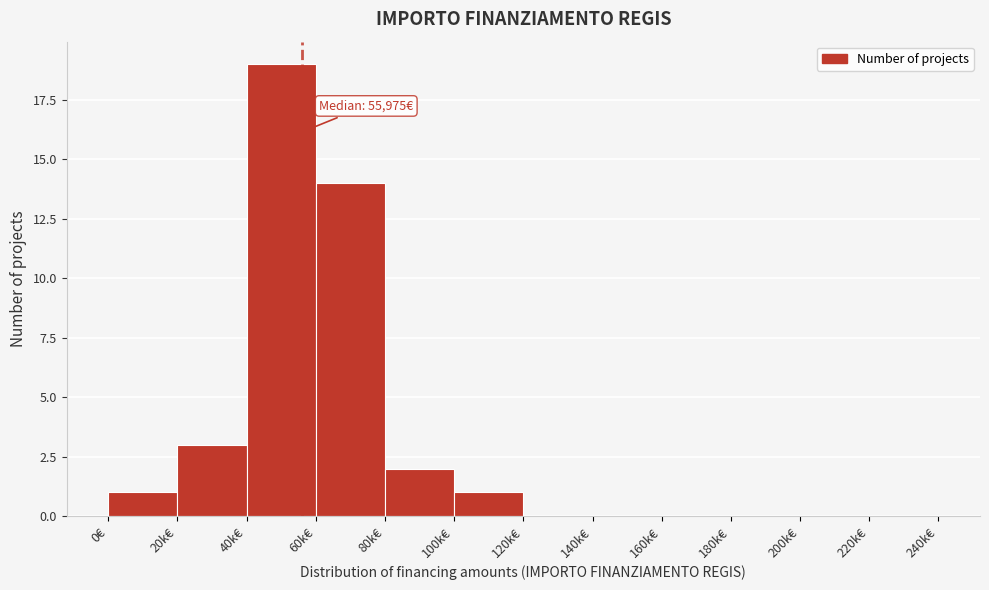

Reading left to right, extract all data points from this chart.

0€=1	20k€=3	40k€=19	60k€=14	80k€=2	100k€=1	120k€=0	140k€=0	160k€=0	180k€=0	200k€=0	220k€=0